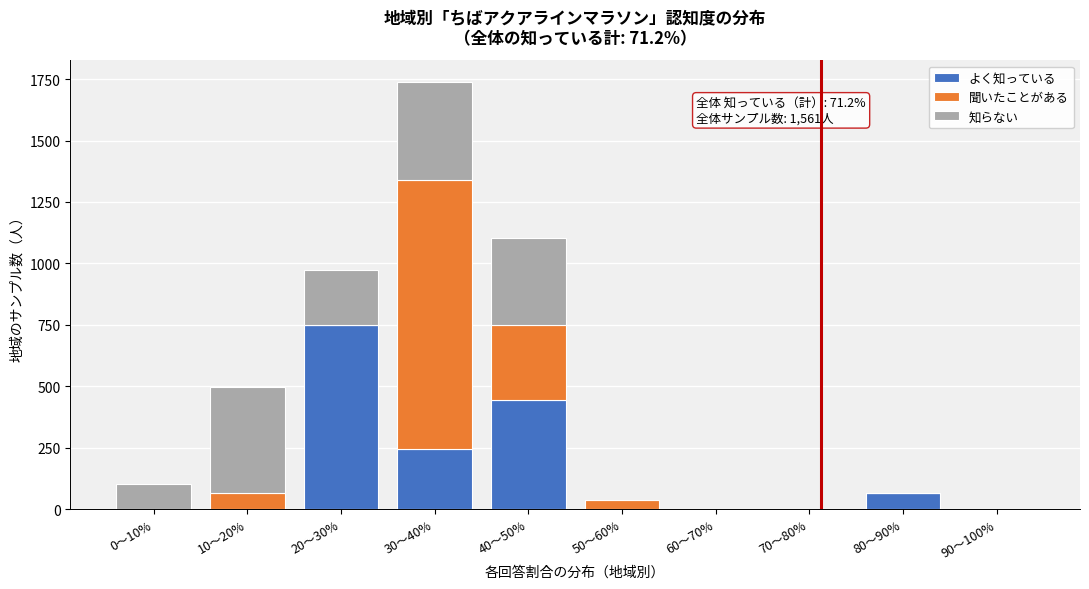

Reading right to left, transcribe the values for よく知っている.

90～100%=0	80～90%=65	70～80%=0	60～70%=0	50～60%=0	40～50%=444	30～40%=244	20～30%=750	10～20%=0	0～10%=0